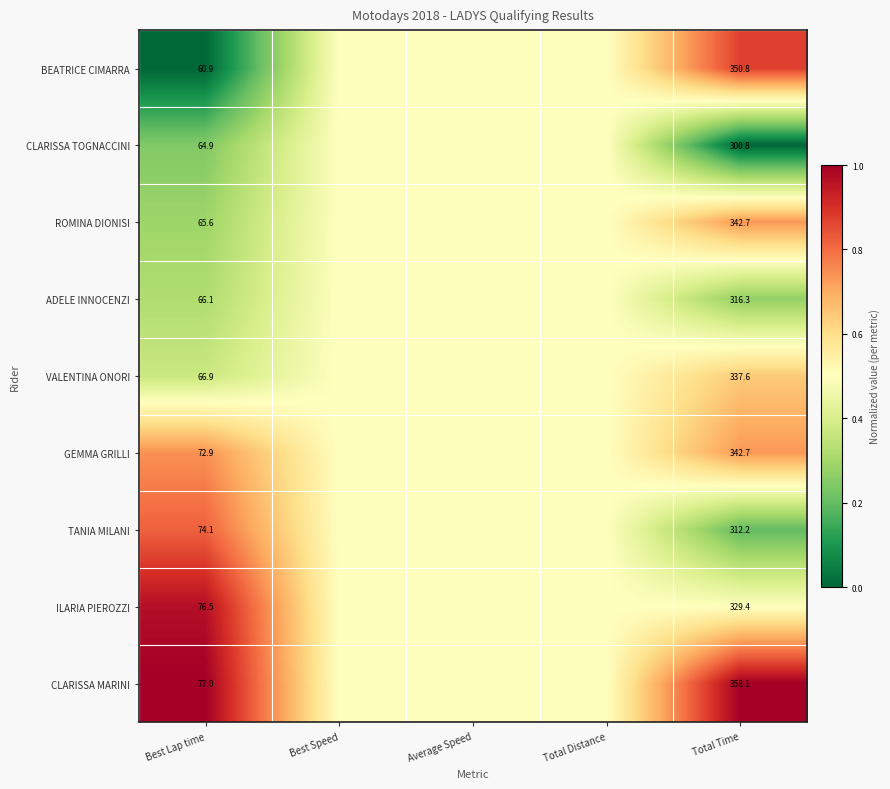

True or false: TANIA MILANI has a value of 312.2 at Total Time.

True